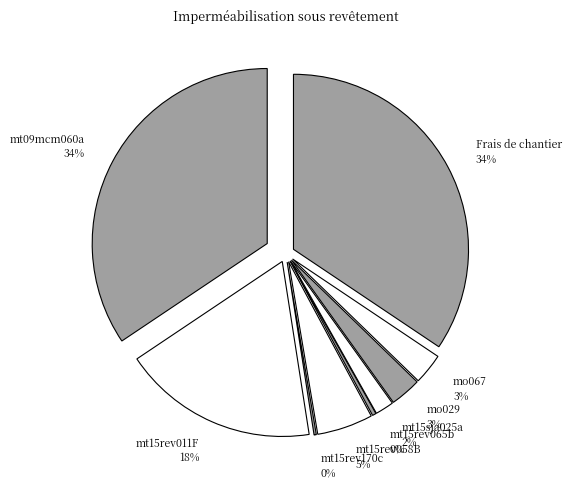

Which slice is the largest?

mt09mcm060a